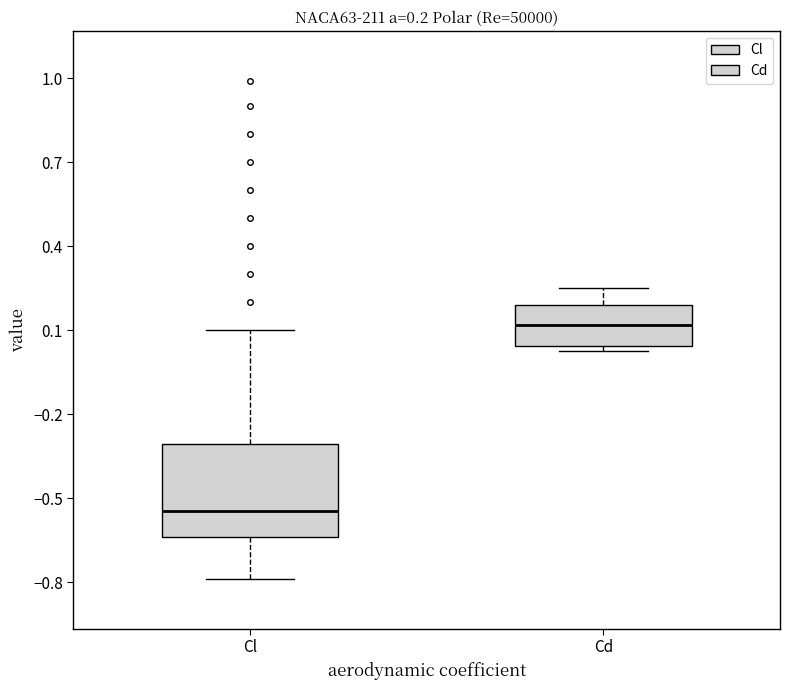

Which box's median line is the highest?

Cd